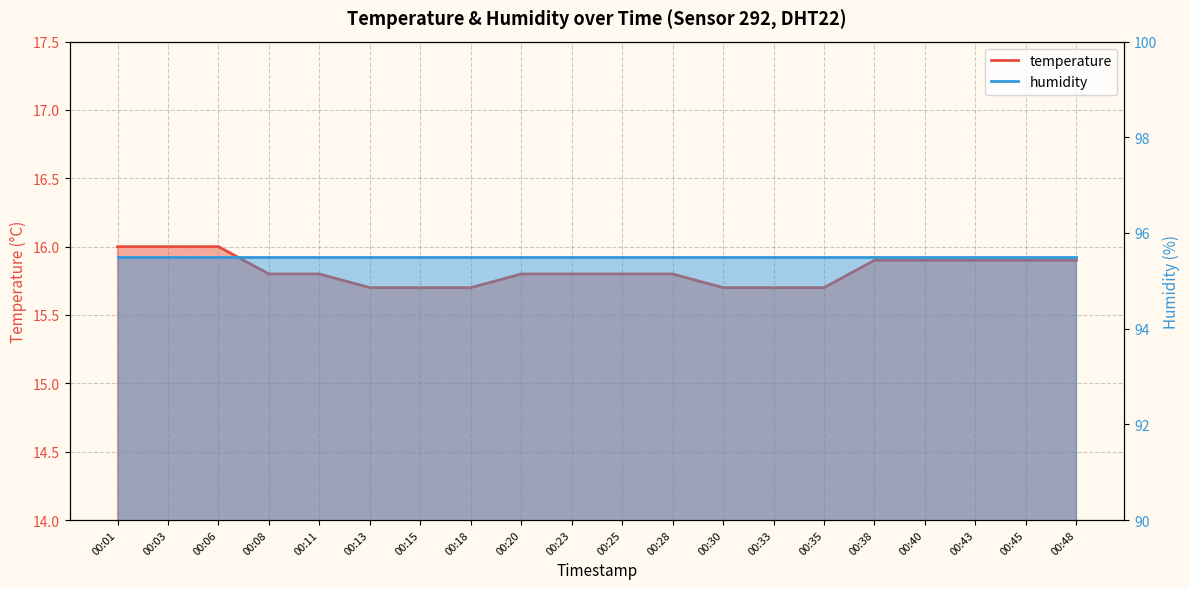

What is the ratio of the value at 00:23 to the value at 00:06?

1.0